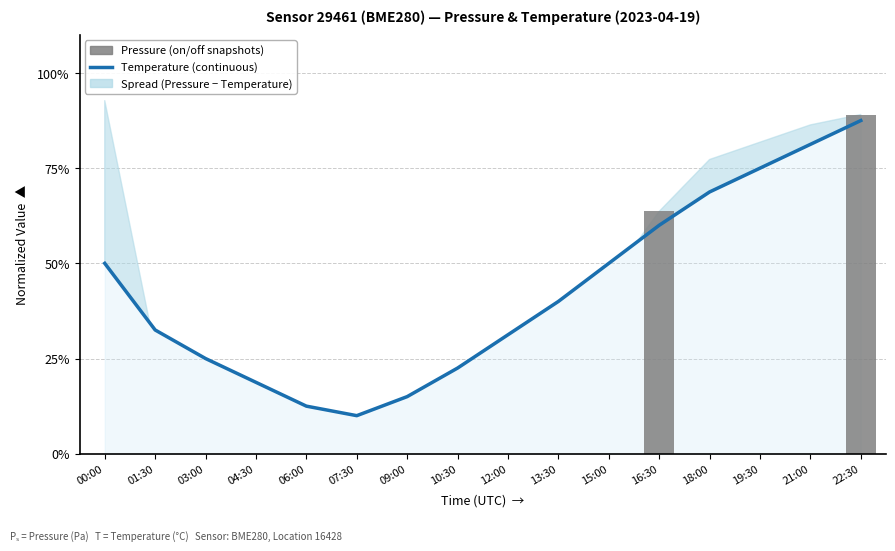

List the labels in order of value, smallest first.

07:30, 06:00, 09:00, 04:30, 10:30, 03:00, 12:00, 01:30, 13:30, 00:00, 15:00, 16:30, 18:00, 19:30, 21:00, 22:30